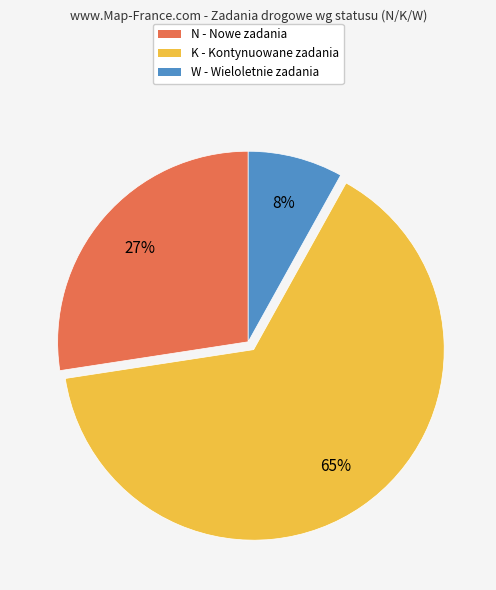

To the nearest percent, what is the average slice percentage?

33%